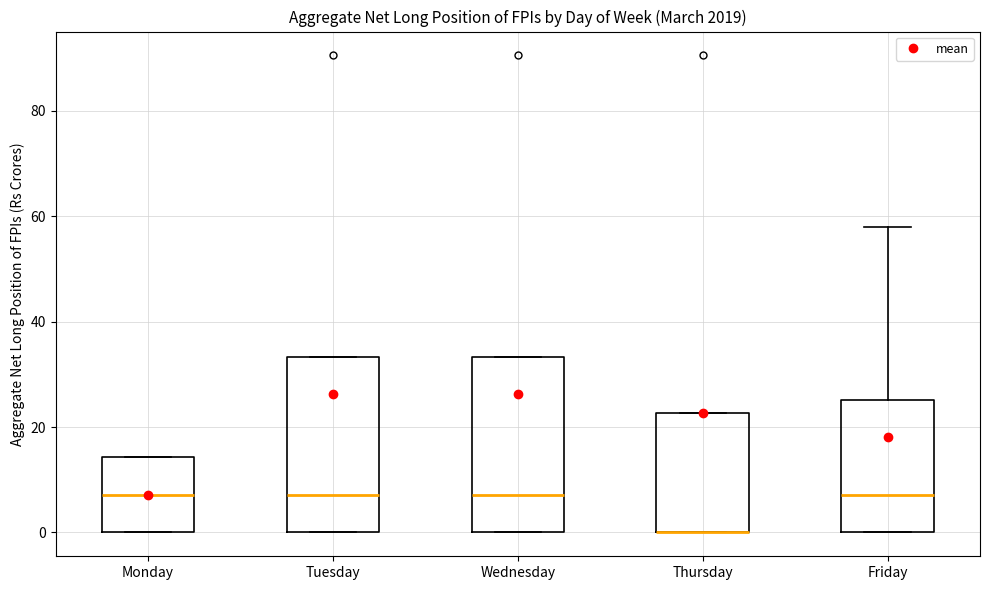

Reading left to right, transcribe this box plot: for each box, give where its median line is, the range the box spans, and where its two whiskers end, as read against the y-axis. The values are not printed on the chart, so give them approximately, as read against the axis.

Monday: median 8, box 0 to 14, whiskers 0 to 14
Tuesday: median 8, box 0 to 34, whiskers 0 to 34
Wednesday: median 8, box 0 to 34, whiskers 0 to 34
Thursday: median 0 (drawn on the box's lower edge), box 0 to 22, whiskers 0 to 22
Friday: median 8, box 0 to 26, whiskers 0 to 58